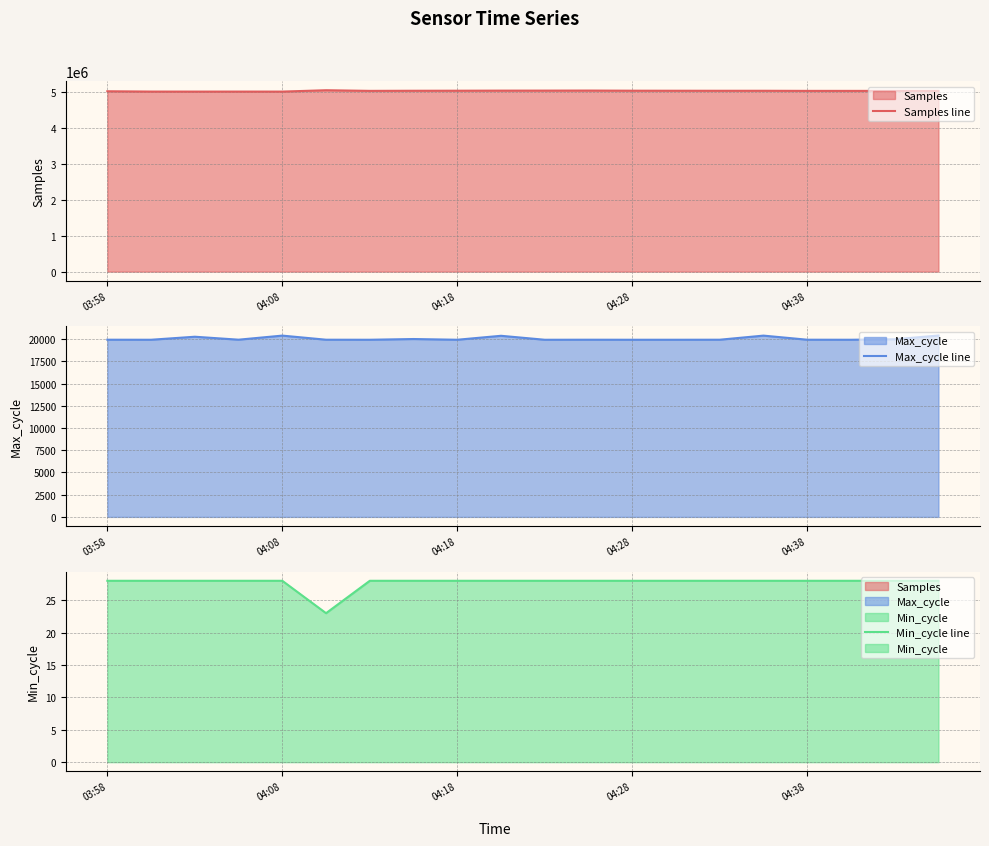

What is the difference between the maximum and minimum values in the Min_cycle line series?

5